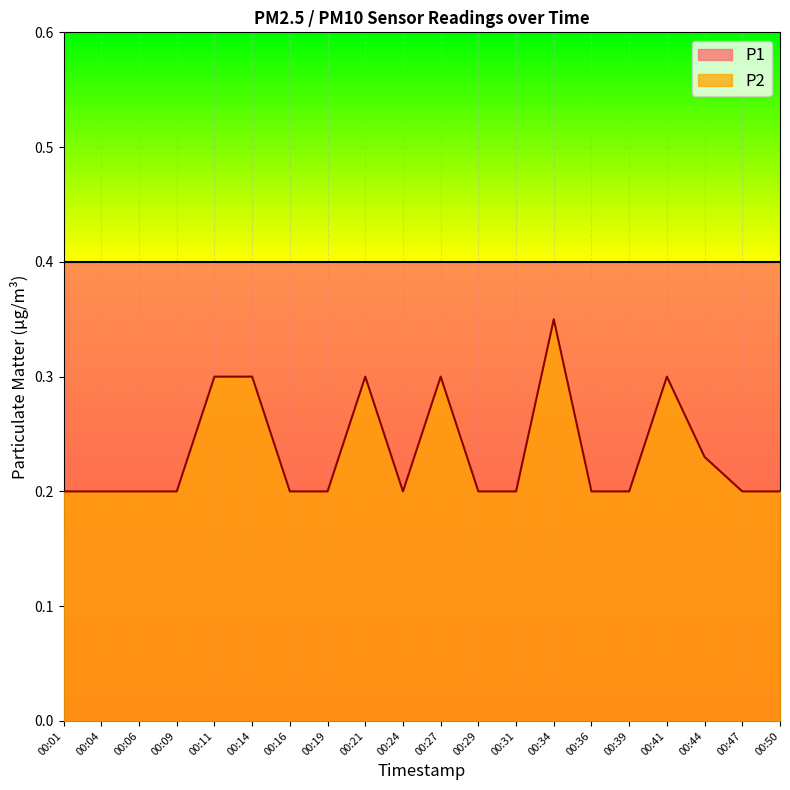

How many points are higher than both their immediate neighbors (excluding endpoints)?

4